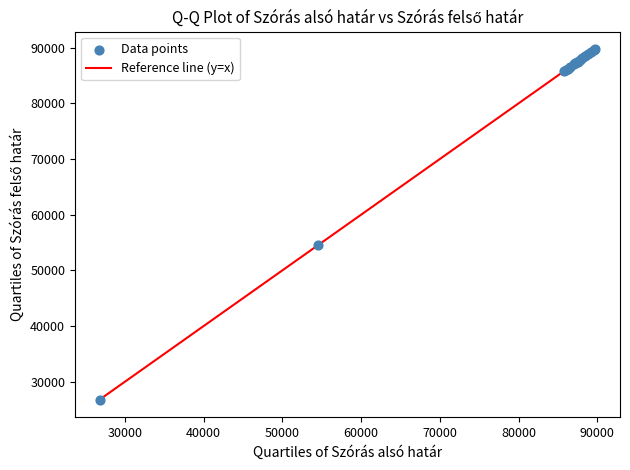

What Y value in the scatter plot is closest to 58260?

54520